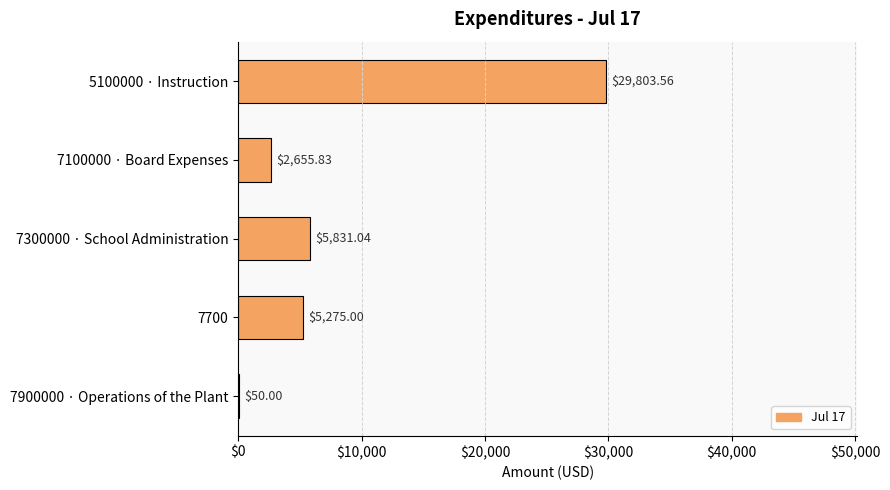

Are the bars grouped side by side (vs. stacked)?

No